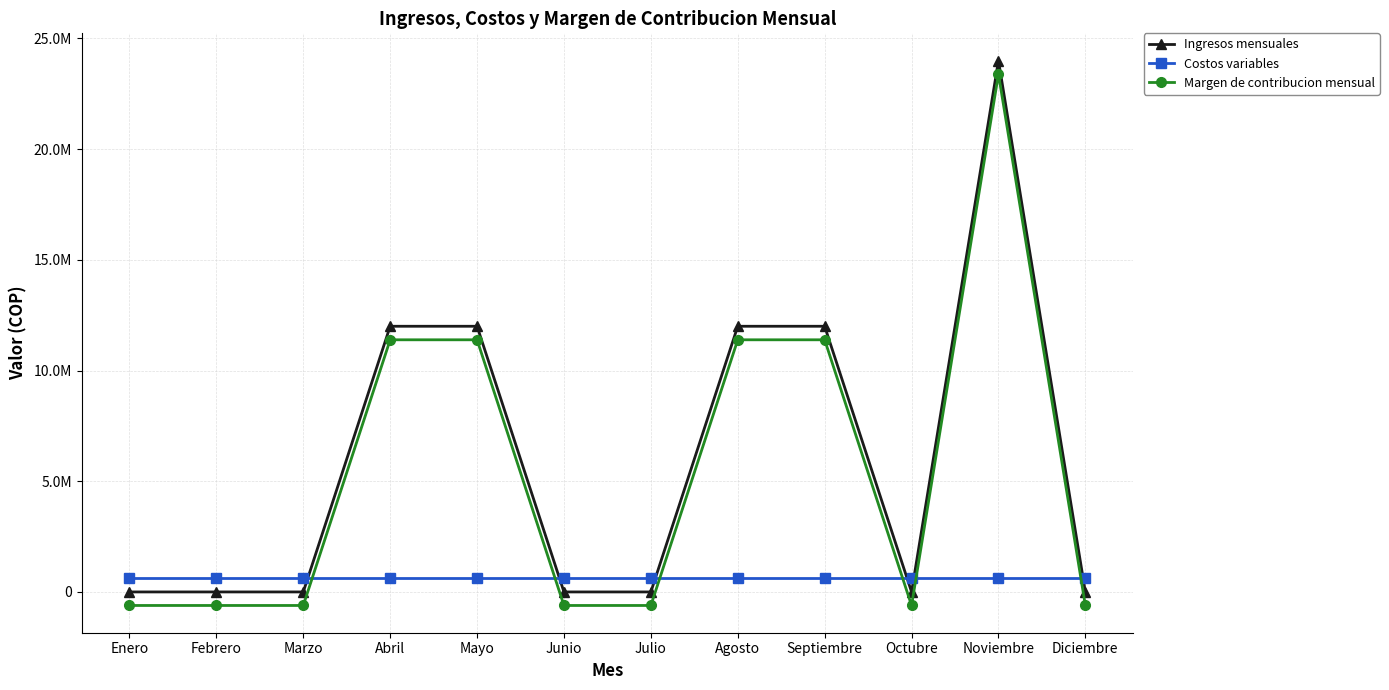

Does the chart have visible grid lines?

Yes